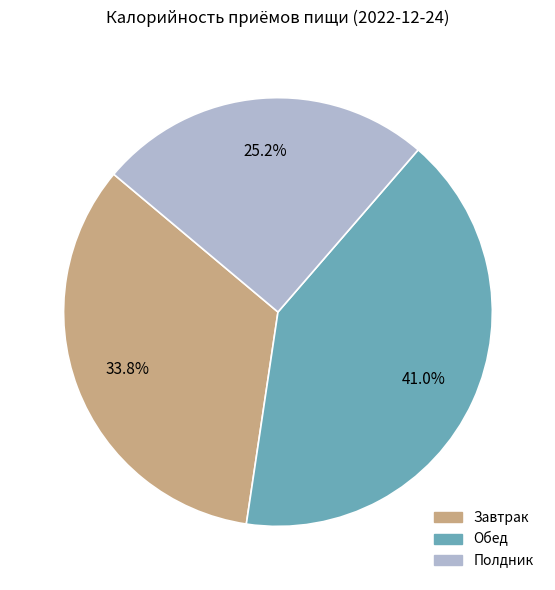

To the nearest percent, what is the difference between the Завтрак and Полдник slice percentages?

9%